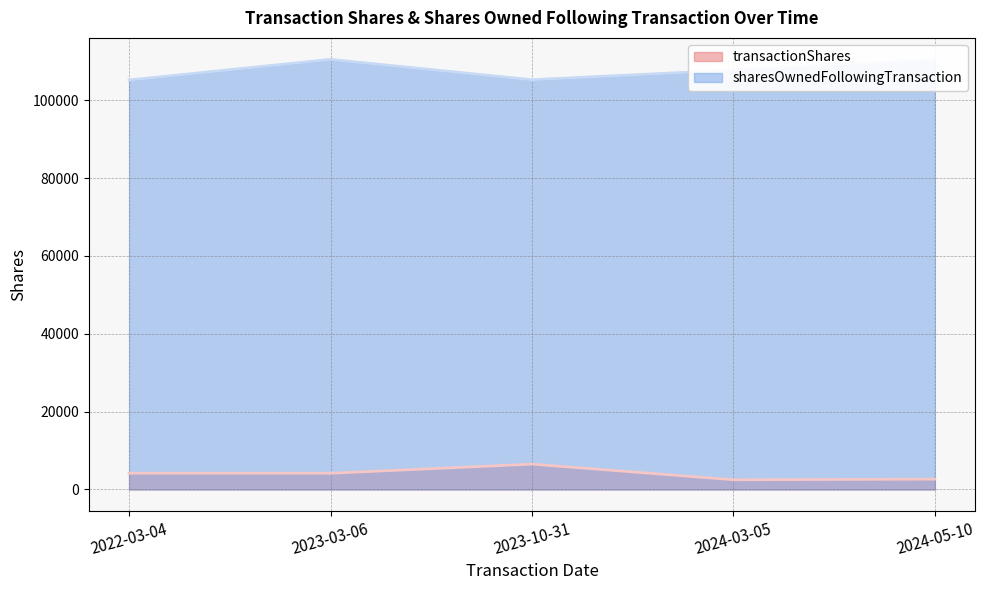

Rank the series by their maximum value, from highest to lowest.

sharesOwnedFollowingTransaction, transactionShares